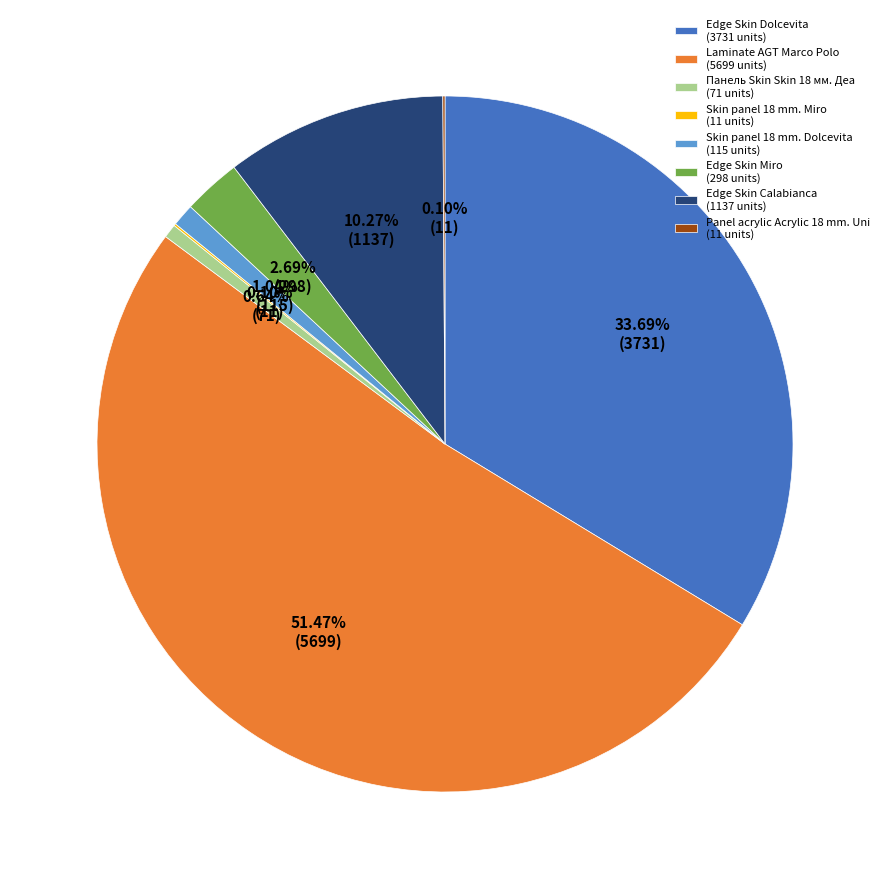

Which slice is the largest?

Laminate AGT Marco Polo (5699 units)